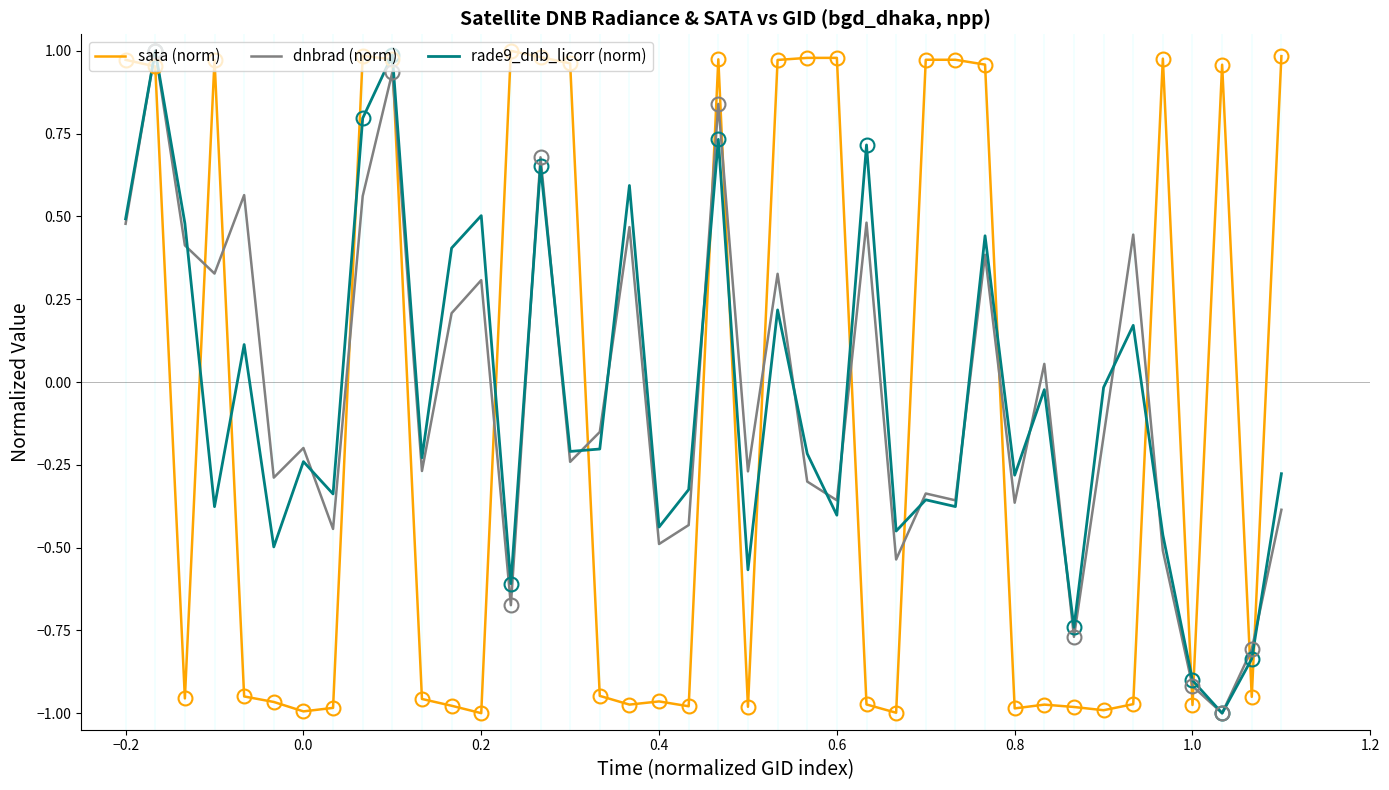

How many times do sata (norm) and dnbrad (norm) cross each other?

18